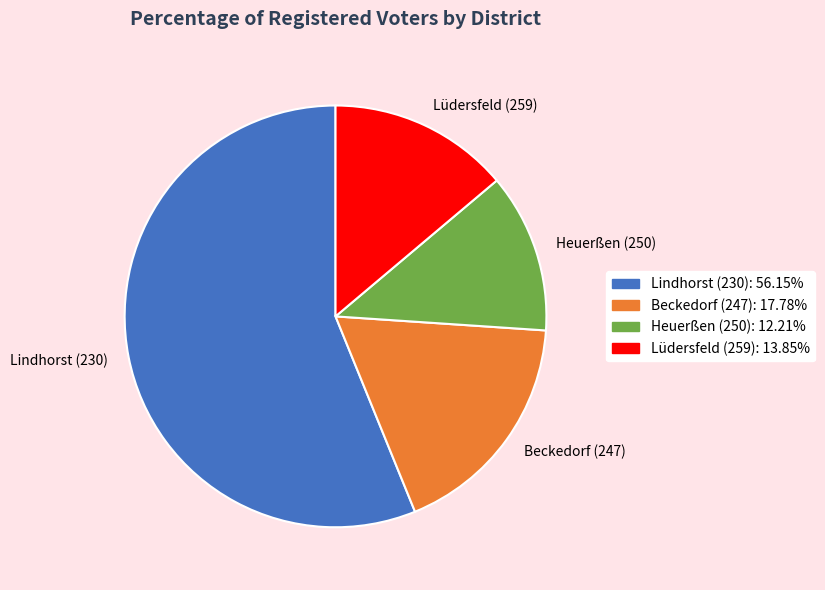

Approximately how many times larger is the value at Lüdersfeld (259) compared to Heuerßen (250)?

1.1